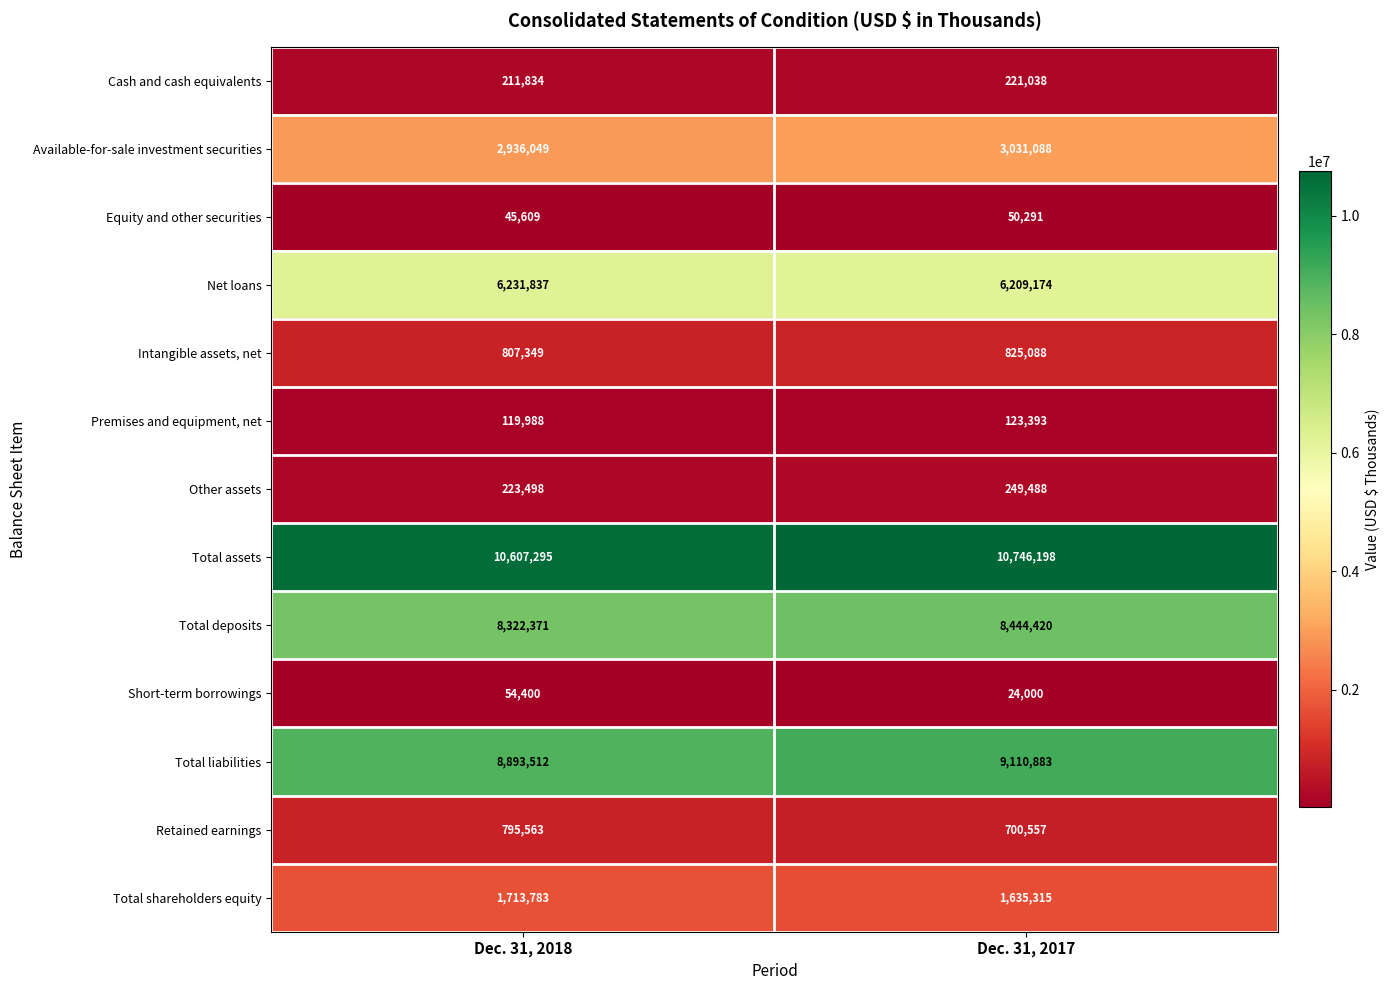

At which category does the chart reach its minimum across all series?

Dec. 31, 2017